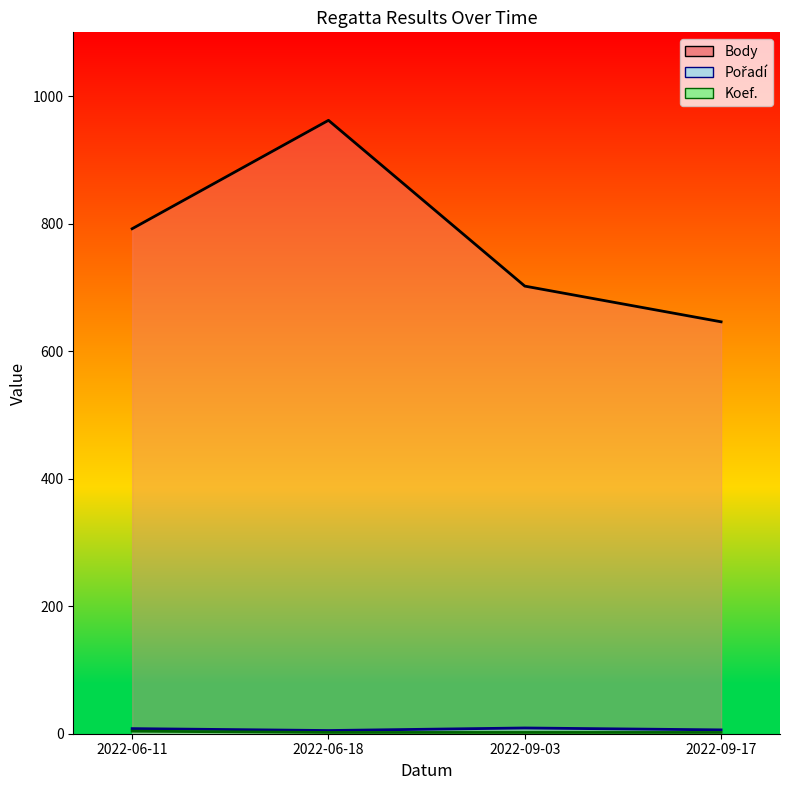

True or false: Koef. and Body cross at least once.

False